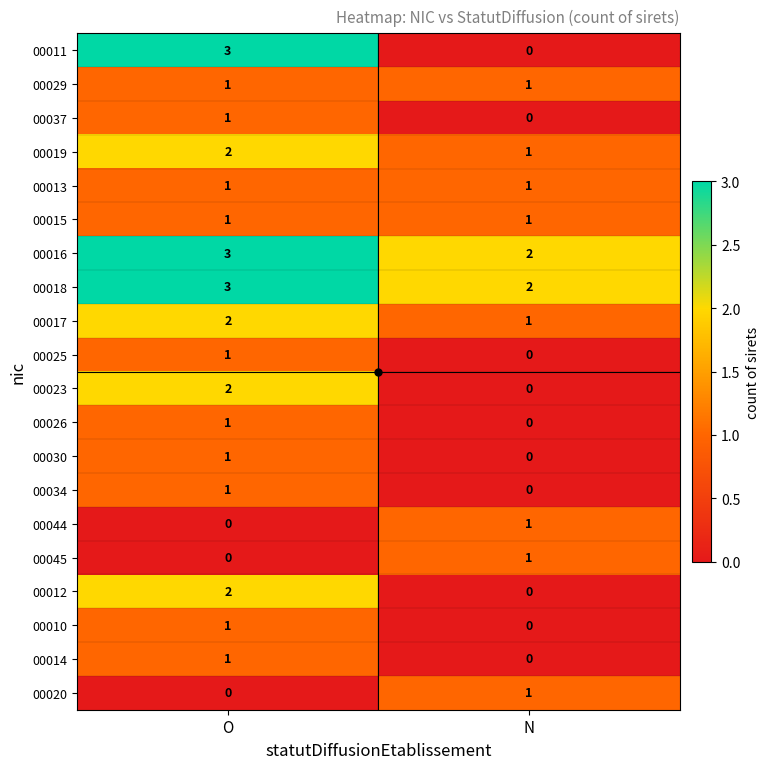

At which label is 00045 closest to 0?

O